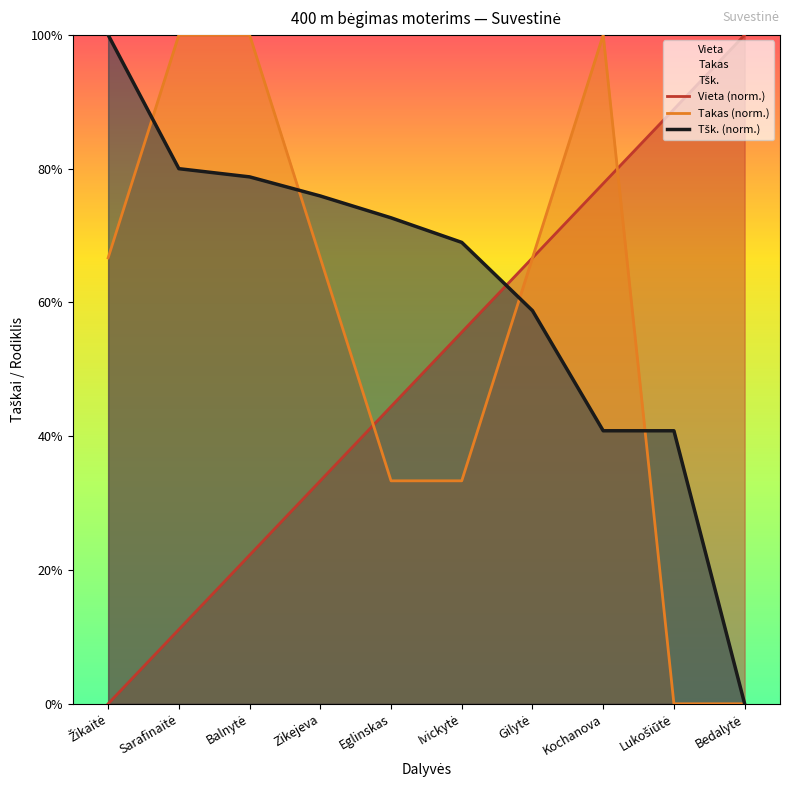

What is the difference between the second highest and minimum values in the Tšk. (norm.) series?

80.0